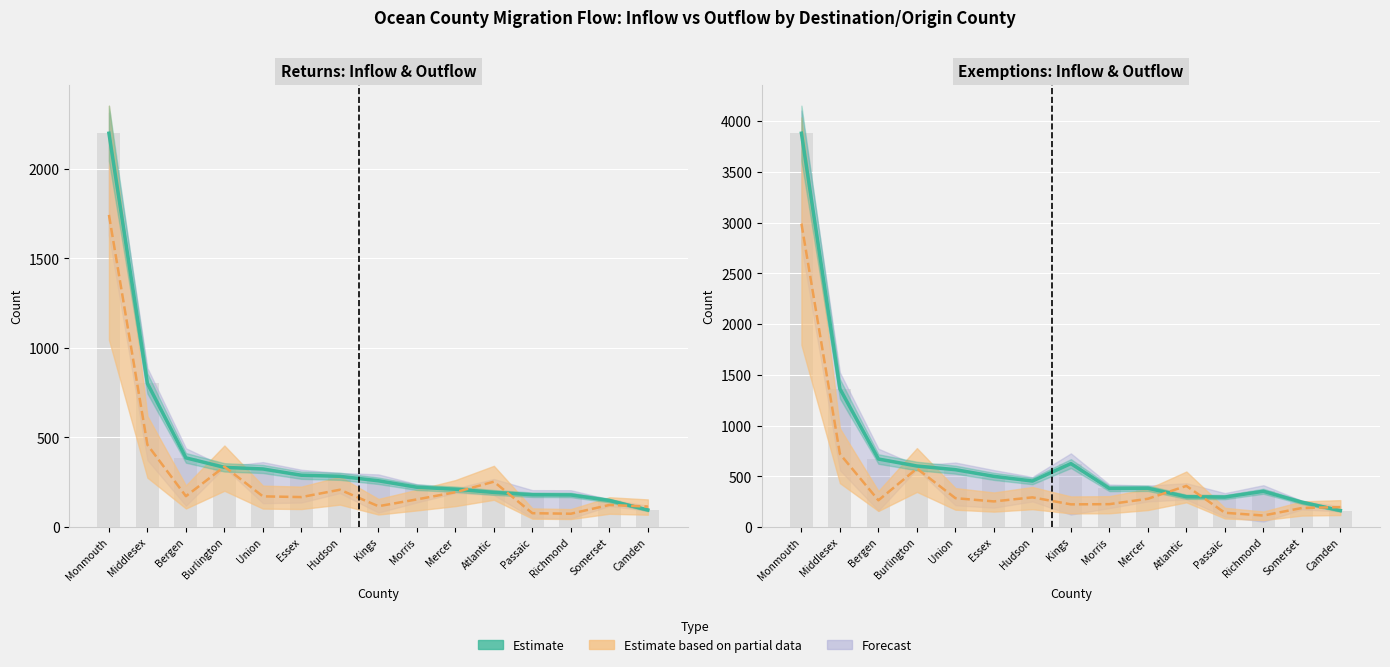

At which category does the chart reach its peak across all series?

Monmouth